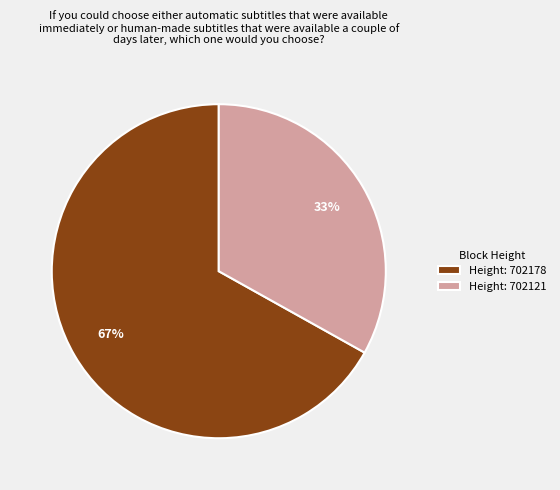

To the nearest percent, what is the combined percentage of Height: 702178 and Height: 702121?

100%